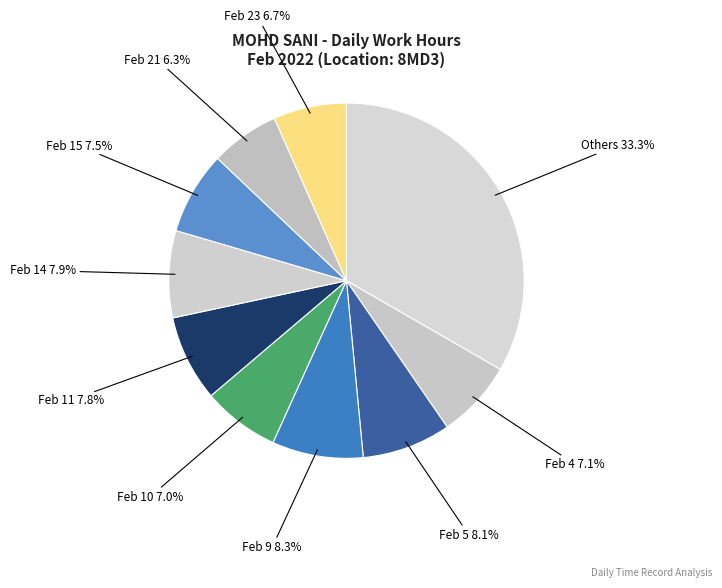

How many slices are in this pie chart?

10